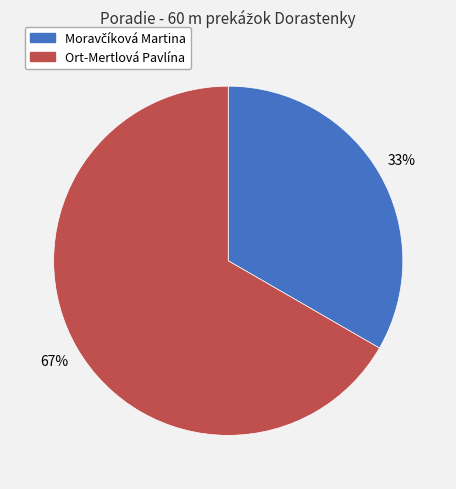

To the nearest percent, what portion does Ort-Mertlová Pavlína represent?

67%